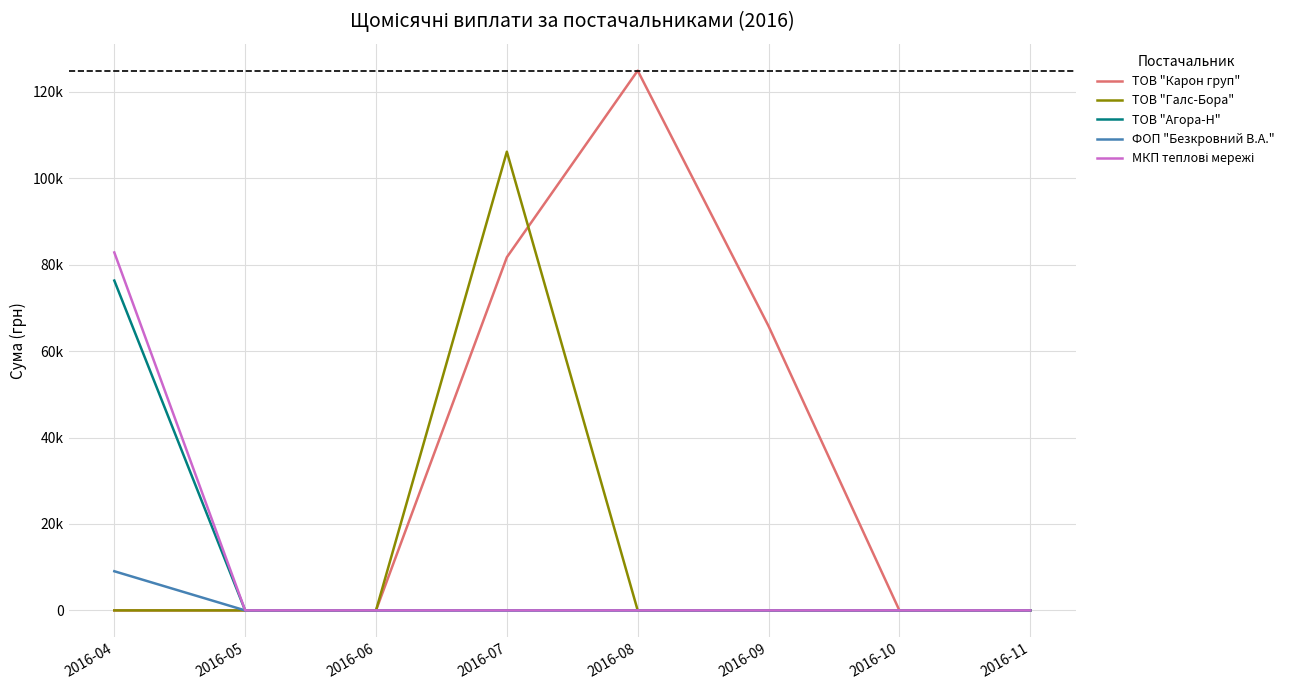

Reading left to right, list all the values displayed in this chart.

ТОВ "Карон груп": 0.0	0.0	0.0	81726.8	124904.8	65790.6	0.0	0.0
ТОВ "Галс-Бора": 0.0	0.0	0.0	106147.3	0.0	0.0	0.0	0.0
ТОВ "Агора-Н": 76327.3	0.0	0.0	0.0	0.0	0.0	0.0	0.0
ФОП "Безкровний В.А.": 9062.0	0.0	0.0	0.0	0.0	0.0	0.0	0.0
МКП теплові мережі: 82834.0	0.0	0.0	0.0	0.0	0.0	0.0	0.0